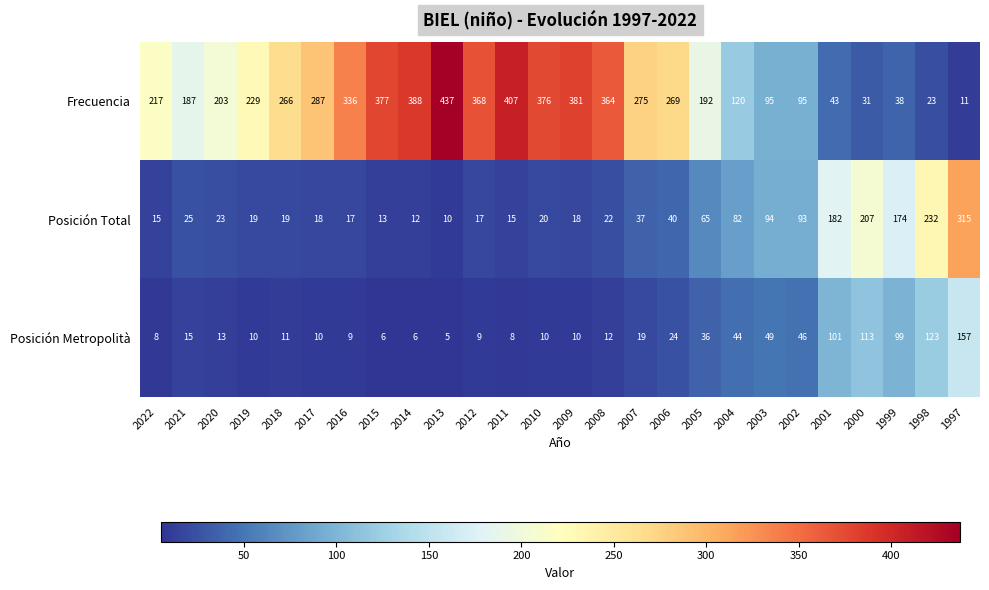

What is the greatest value displayed?

437